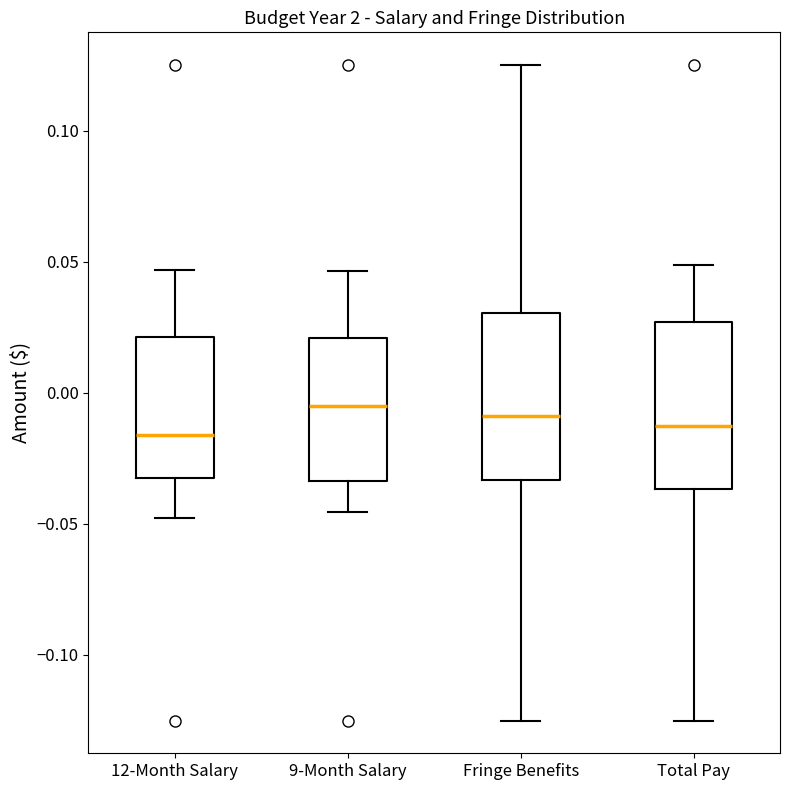

Where is the lower edge of the box for 12-Month Salary on the y-axis? The values are not printed on the chart, so give them approximately, as read against the axis.

-0.030